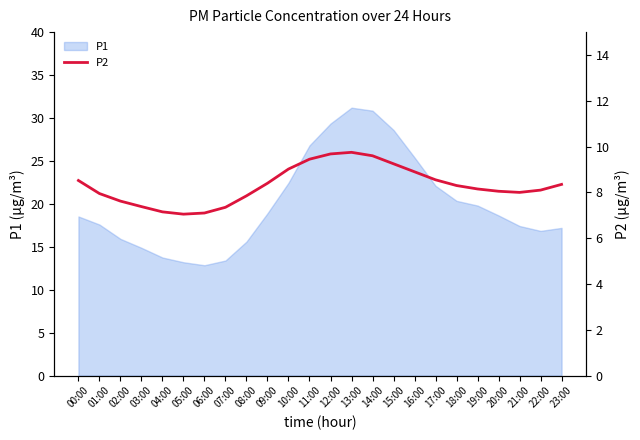

Which category has the lowest value across all series?

05:00